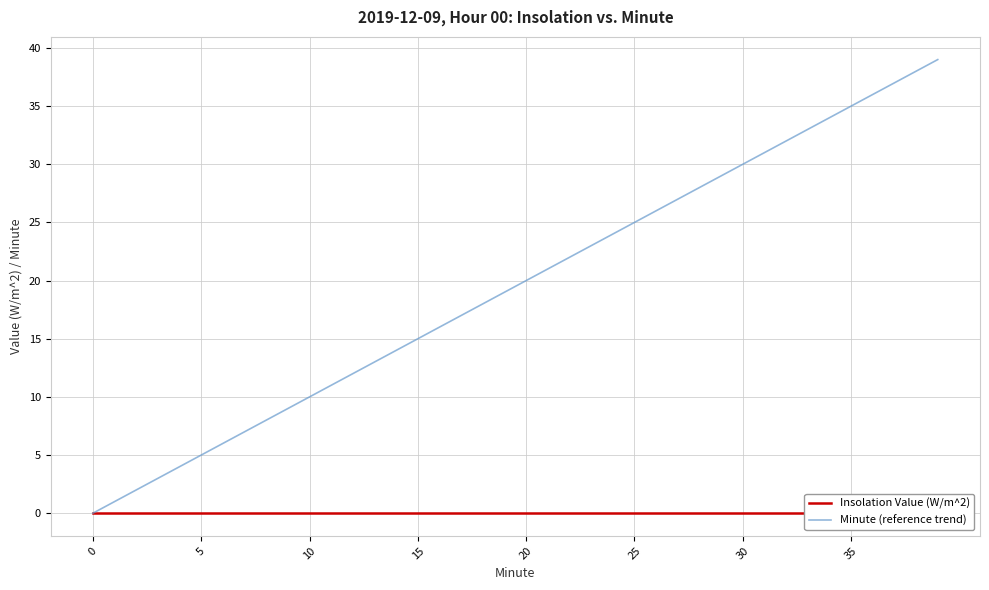

True or false: Minute (reference trend) and Insolation Value (W/m^2) intersect in this chart.

False